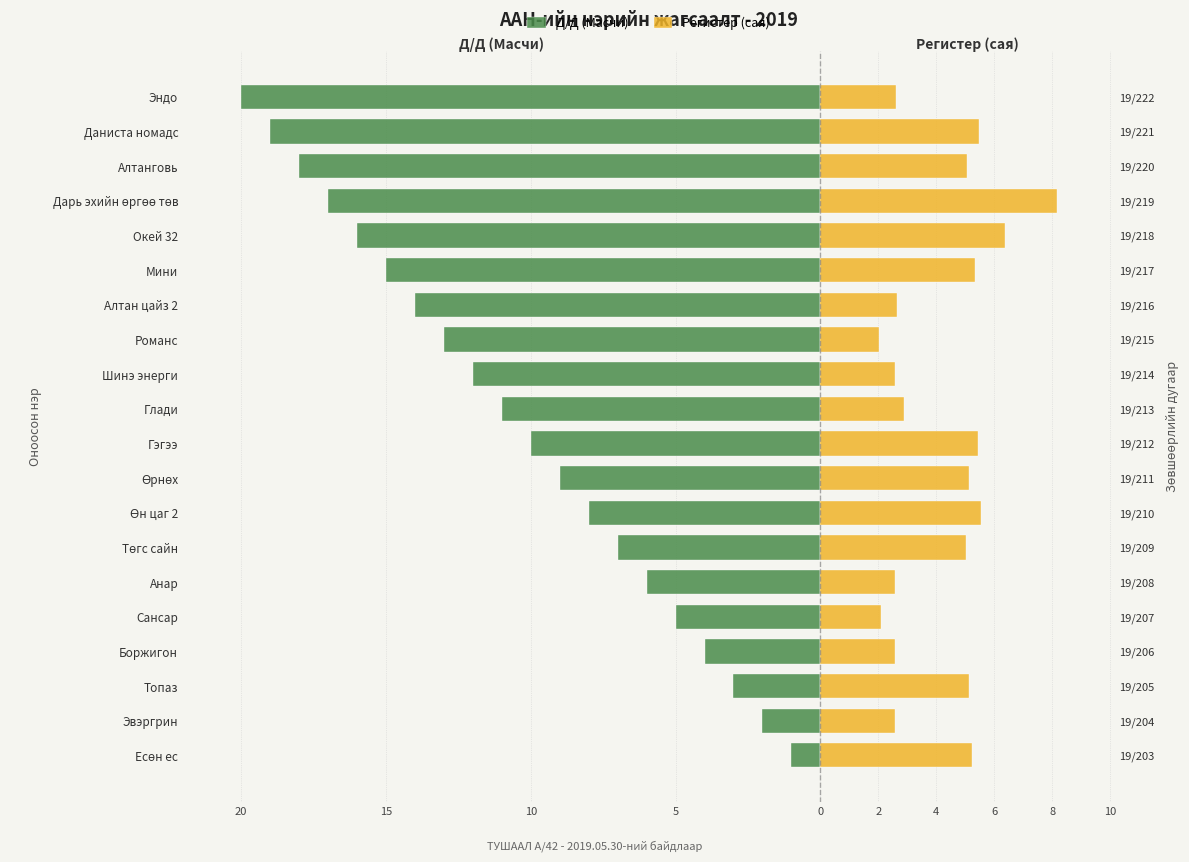

How many bars are there in total?

40